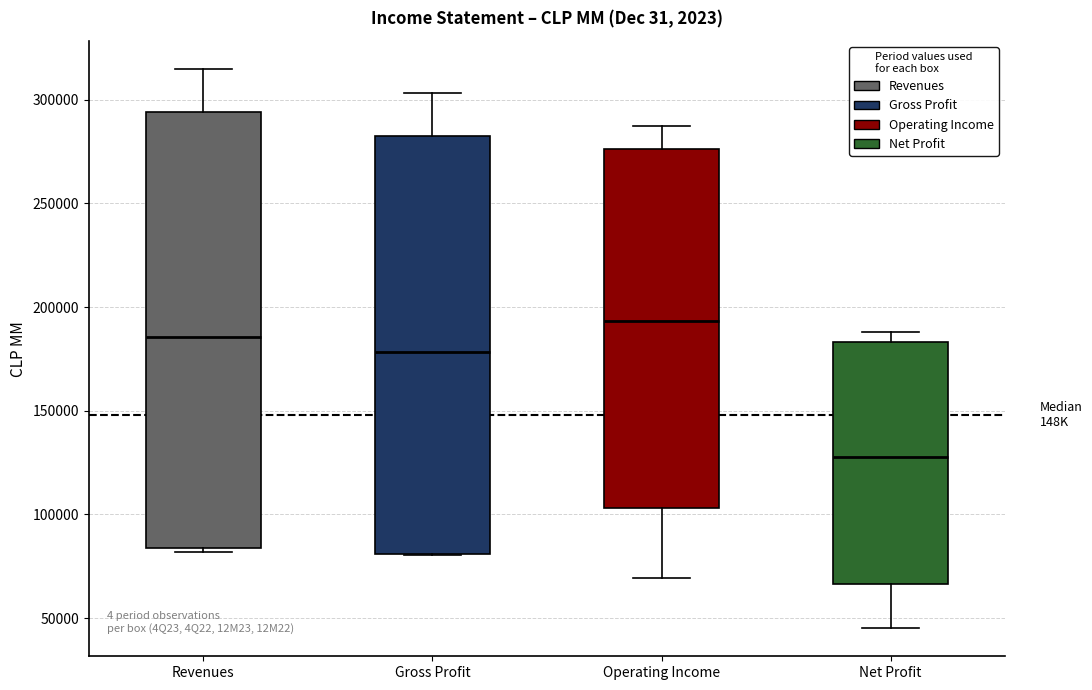

Which box has the lowest median line?

Net Profit